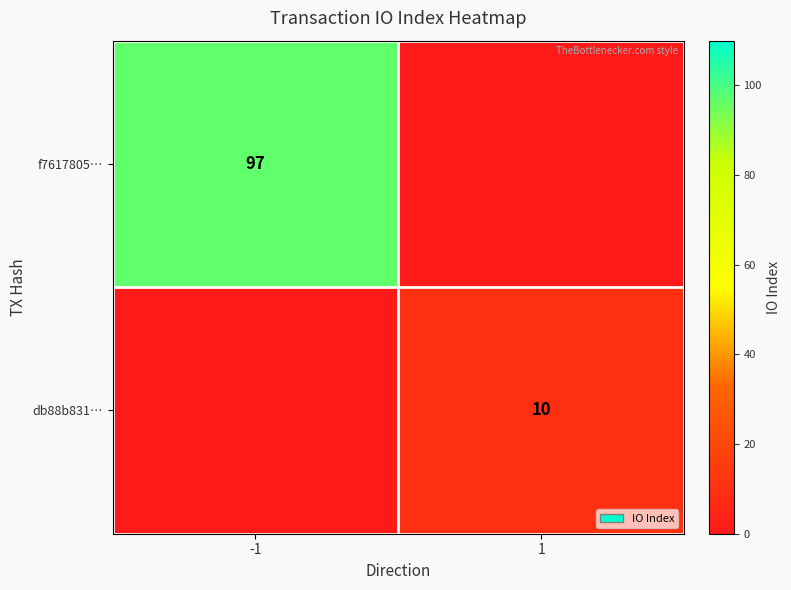

True or false: f7617805… has a value of 97 at -1.

True